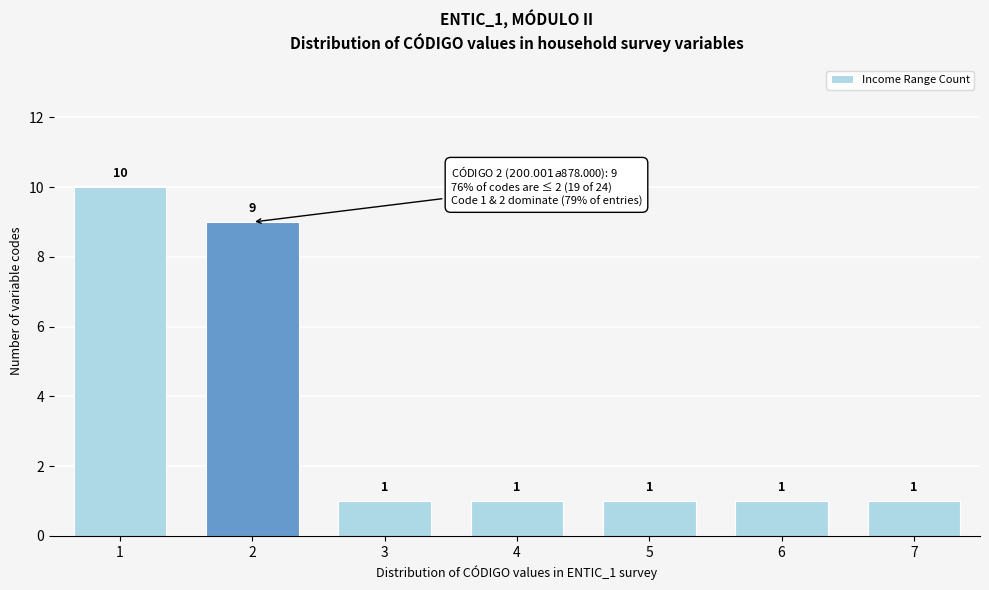

Reading left to right, list all the values displayed in this chart.

1=10	2=9	3=1	4=1	5=1	6=1	7=1